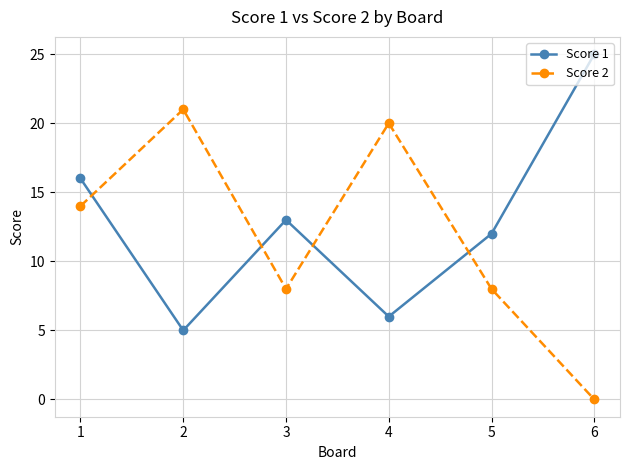

Is the value of Score 2 at 4 greater than the value of Score 1 at 5?

Yes